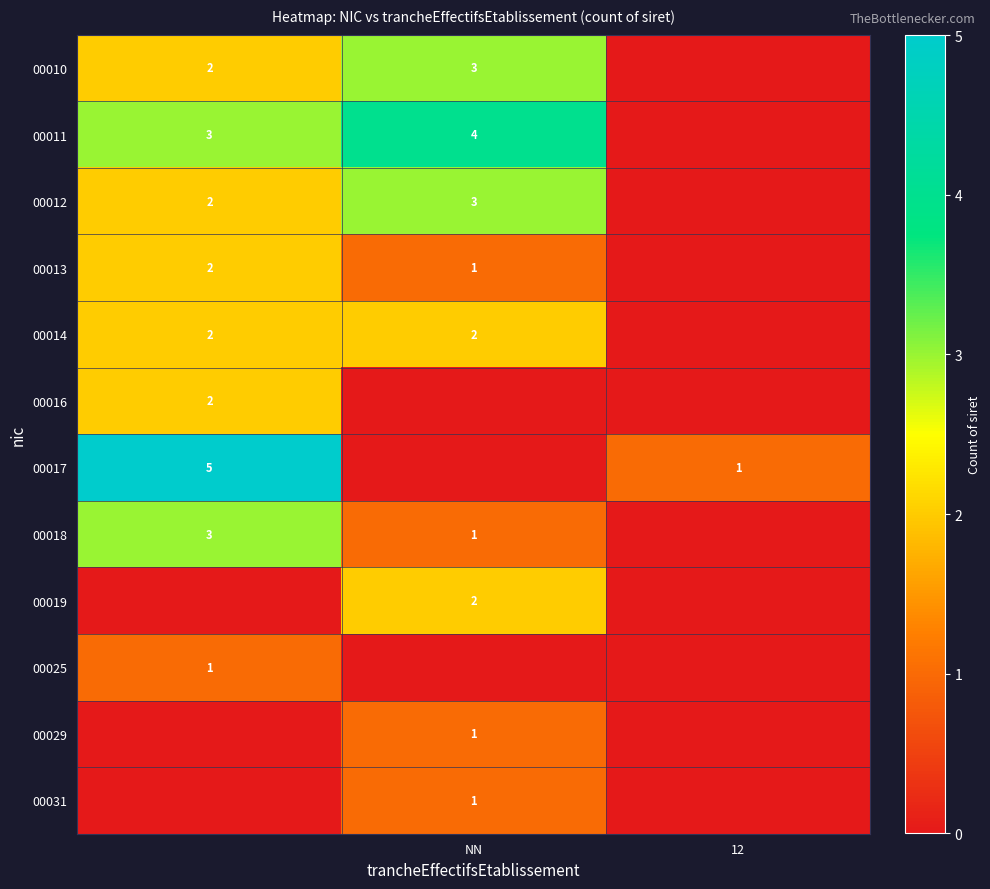

The value of 00014 at NN is 1. True or false?

False